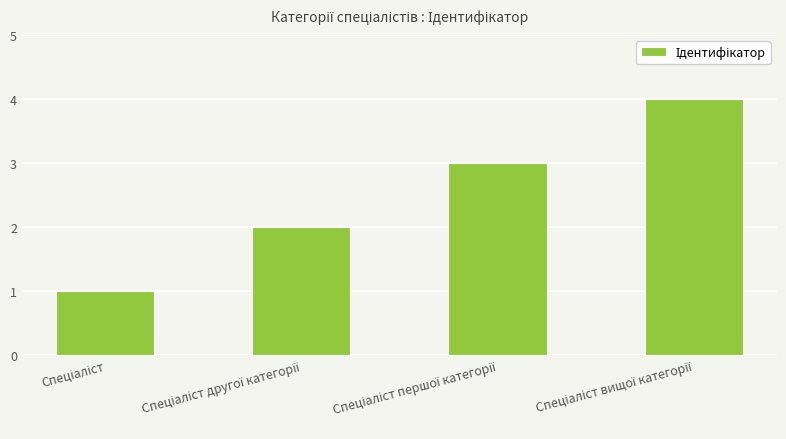

What is the maximum value shown in the chart?

4